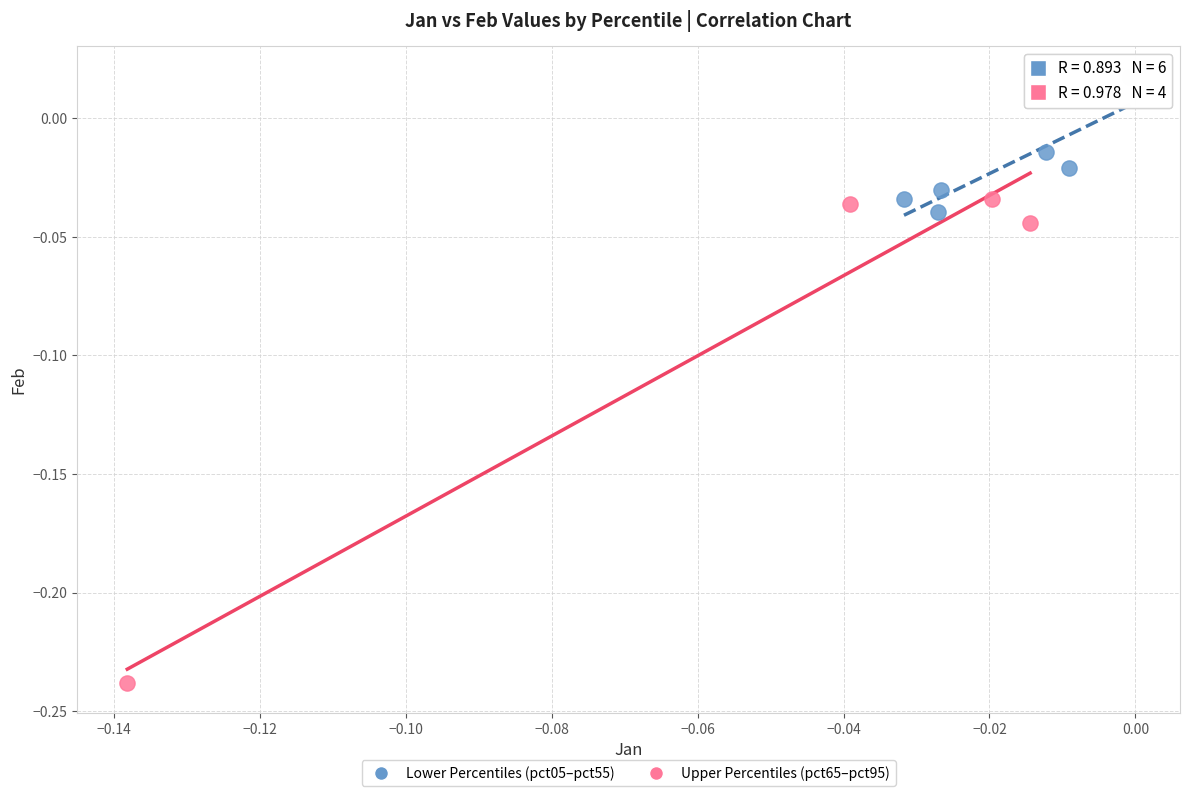

Which series has the widest spread of Y values?

Upper Percentiles (pct65–pct95)